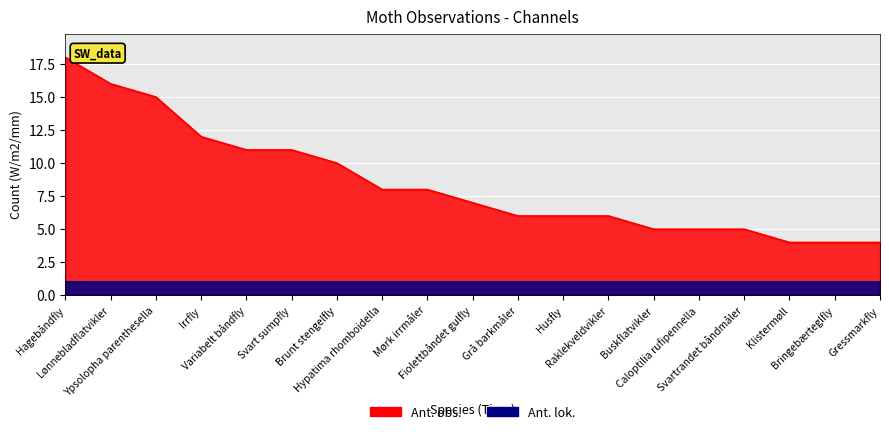

What is the value of the 7th point from the left?

10